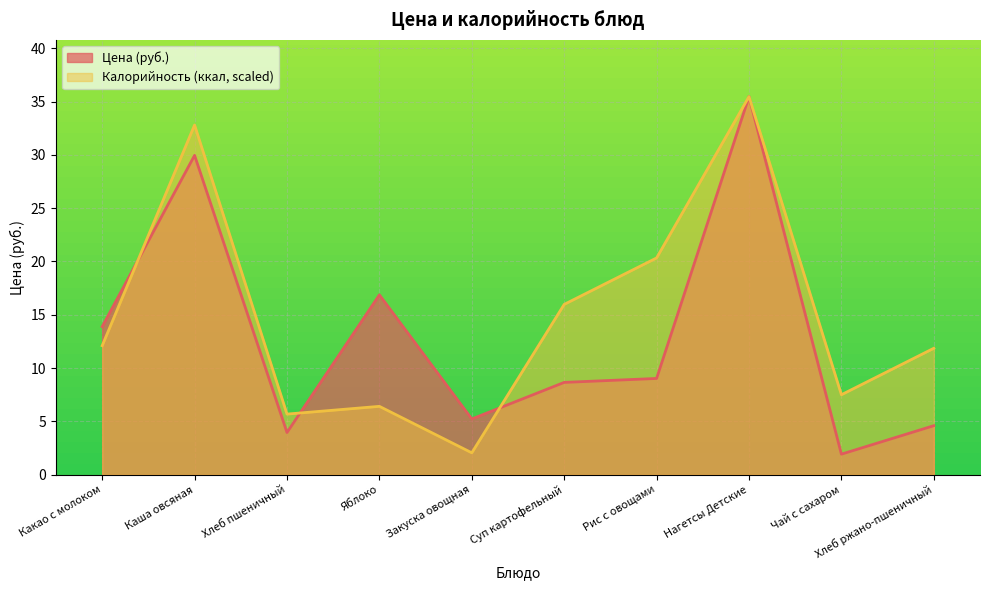

In Калорийность, how many points are higher than both neighbors (excluding endpoints)?

3